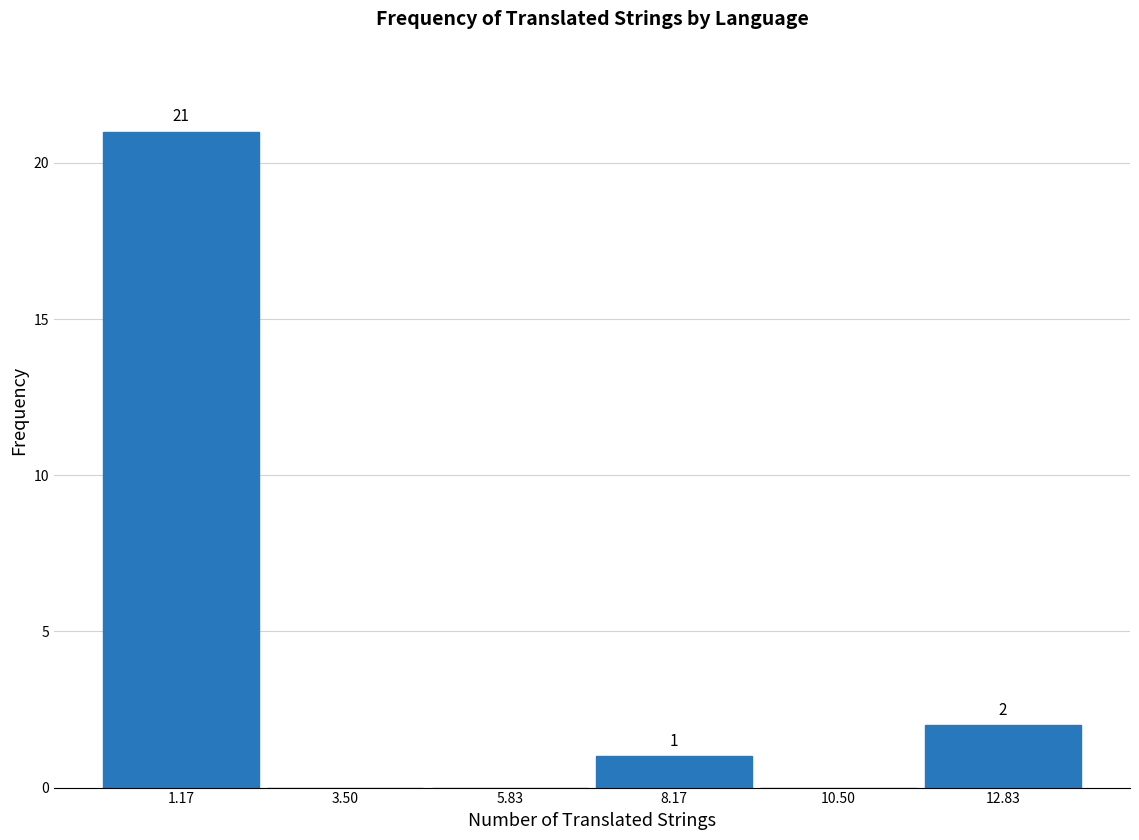

Over which range of the x-axis is the bar tallest?

0.0 to 2.5